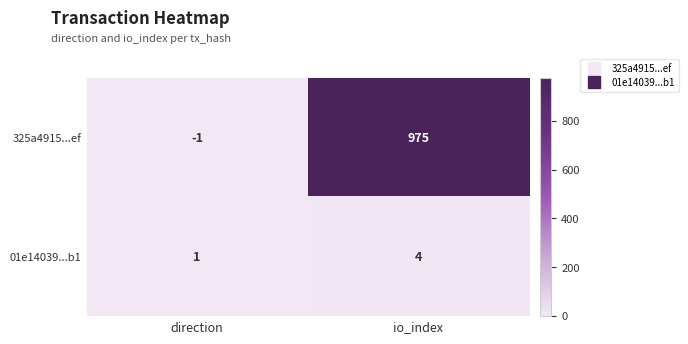

Reading left to right, extract all data points from this chart.

325a4915...ef: -1	975
01e14039...b1: 1	4